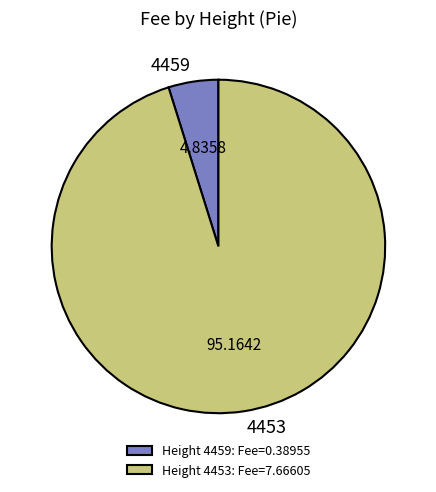

How many slices are in this pie chart?

2